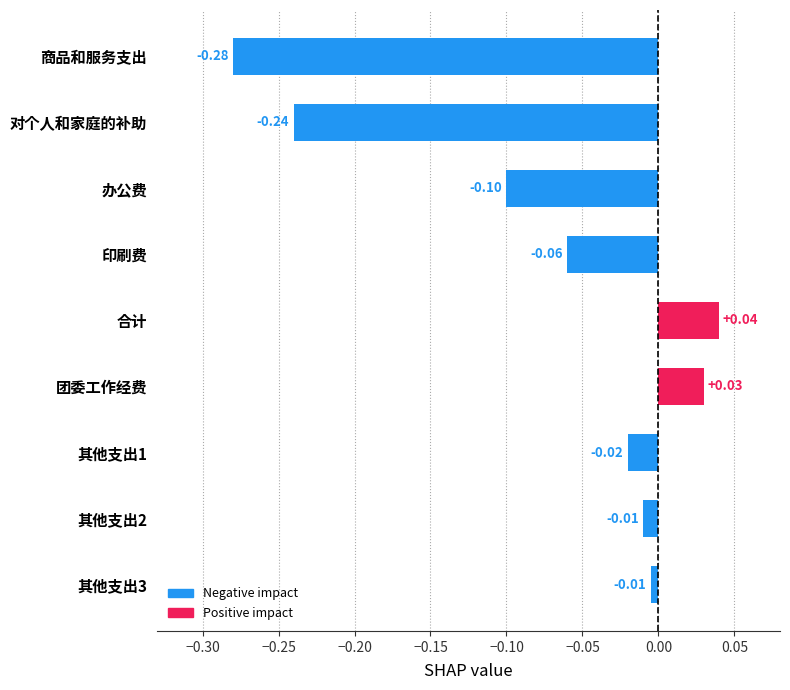

What is the difference between the values at 其他支出3 and 商品和服务支出?

0.3